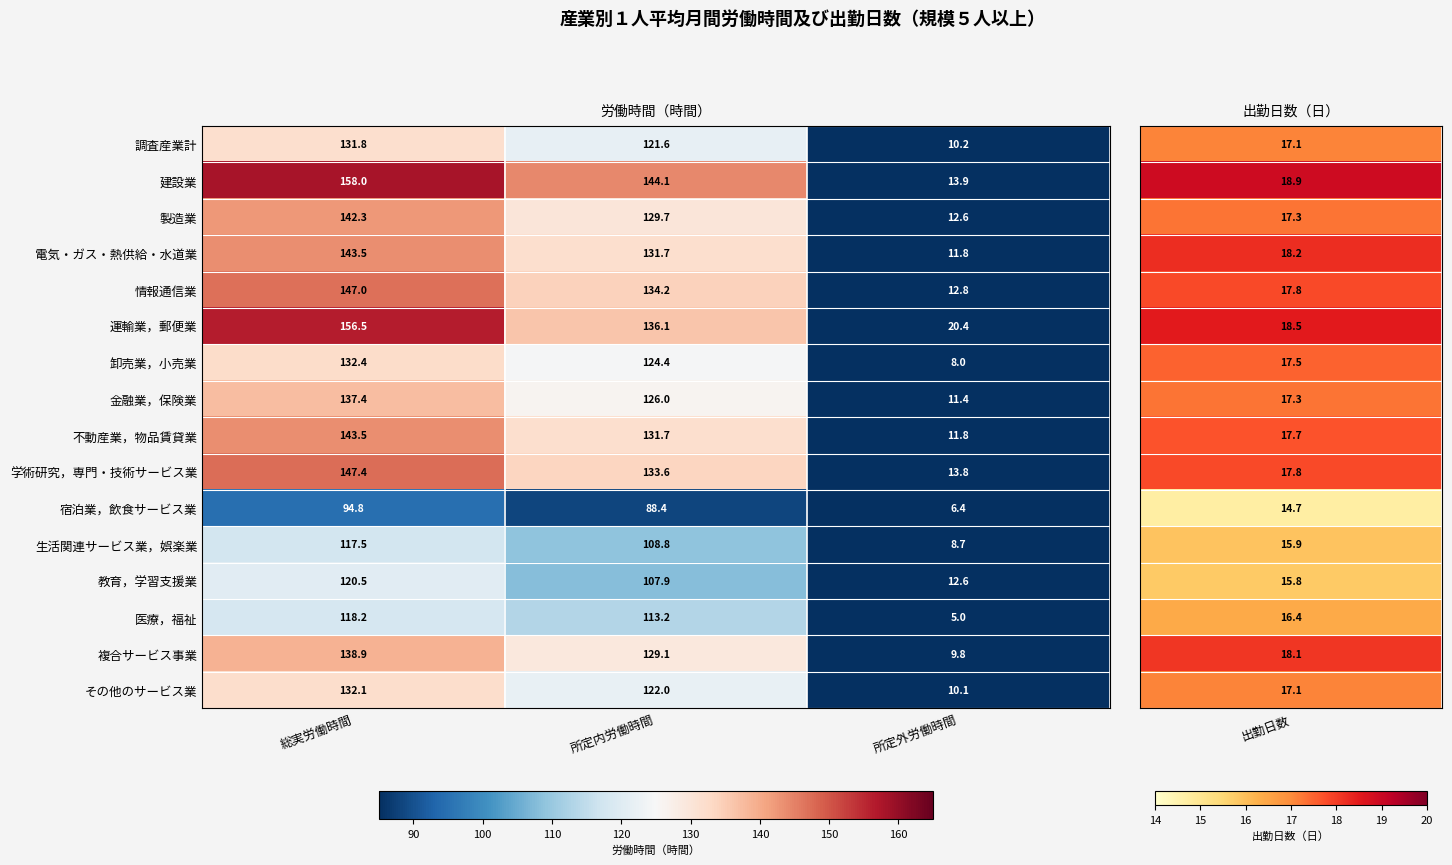

The 複合サービス事業 series shows 48.2 at 総実労働時間. True or false?

False